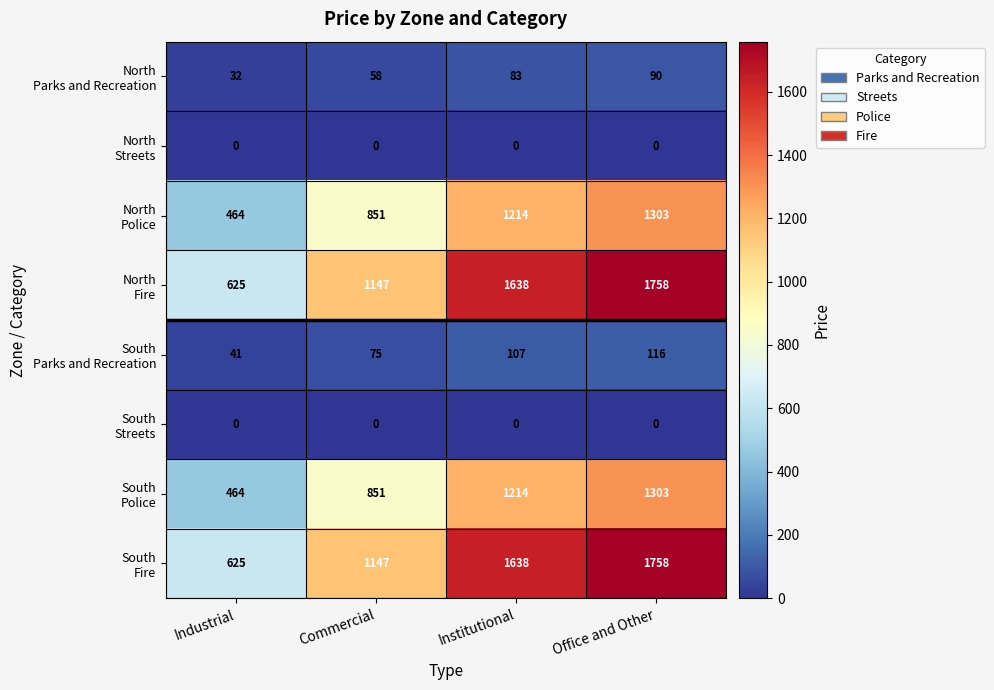

At which category is the sum across all series the highest?

Office and Other